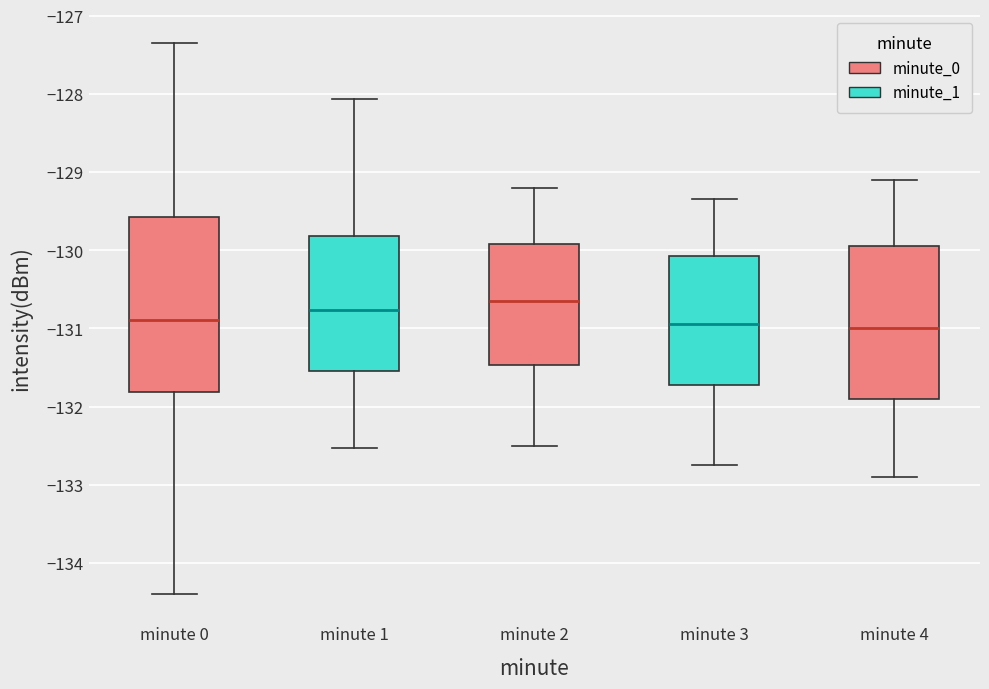

Where does the lower whisker of the box for minute 3 end on the y-axis? The values are not printed on the chart, so give them approximately, as read against the axis.

-132.7